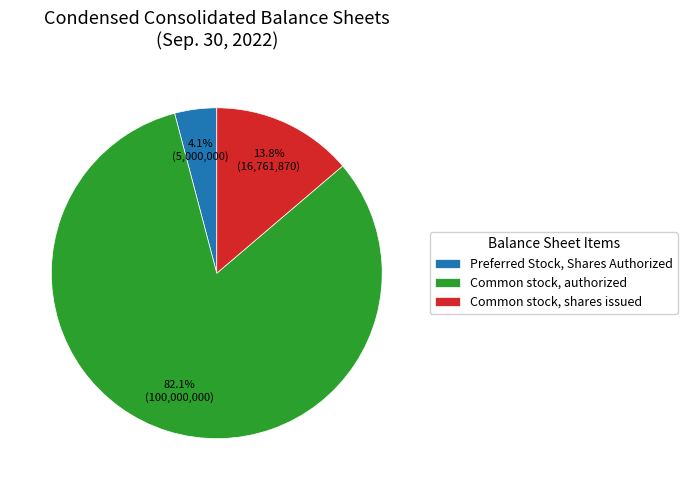

To the nearest percent, what portion does Preferred Stock, Shares Authorized represent?

4%